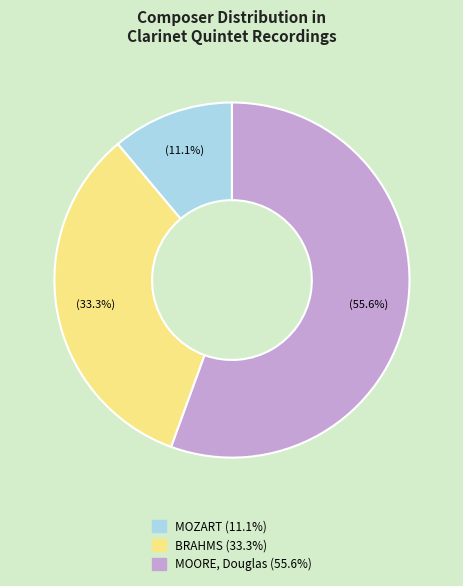

How many slices are in this pie chart?

3